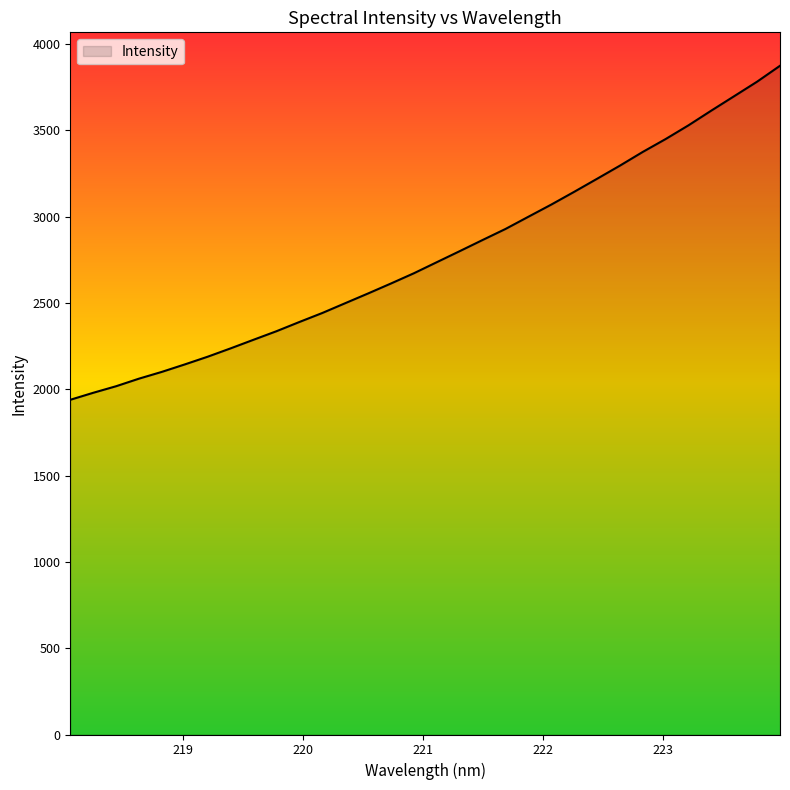

What is the difference between the maximum and minimum values?

1934.7